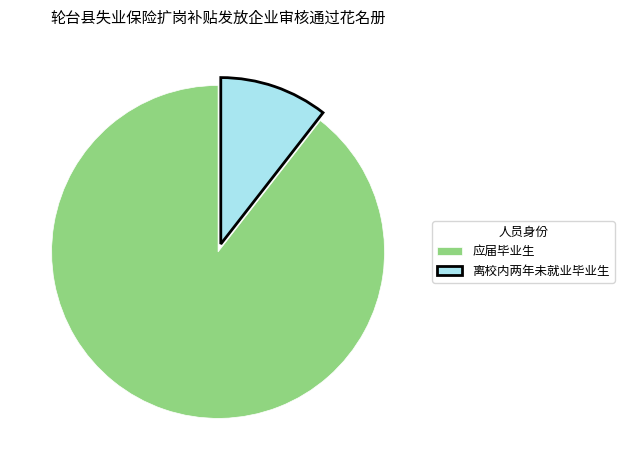

The 应届毕业生 slice represents 99% of the pie. True or false?

False